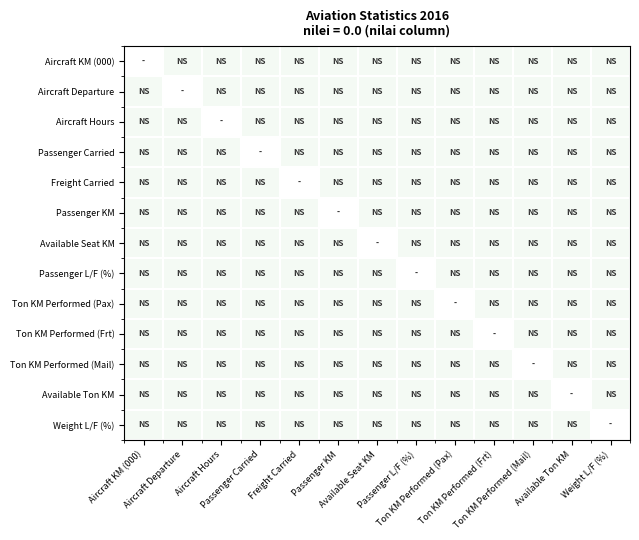

Rank the series by their maximum value, from lowest to highest.

Aircraft KM (000), Aircraft Departure, Aircraft Hours, Passenger Carried, Freight Carried, Passenger KM, Available Seat KM, Passenger L/F (%), Ton KM Performed (Pax), Ton KM Performed (Frt), Ton KM Performed (Mail), Available Ton KM, Weight L/F (%)